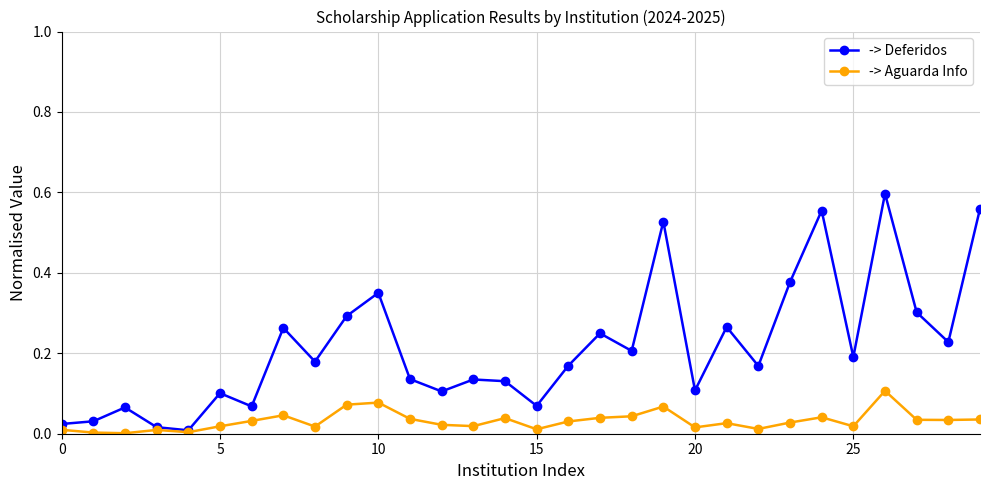

How many interior local peaks does the -> Deferidos series have?

10